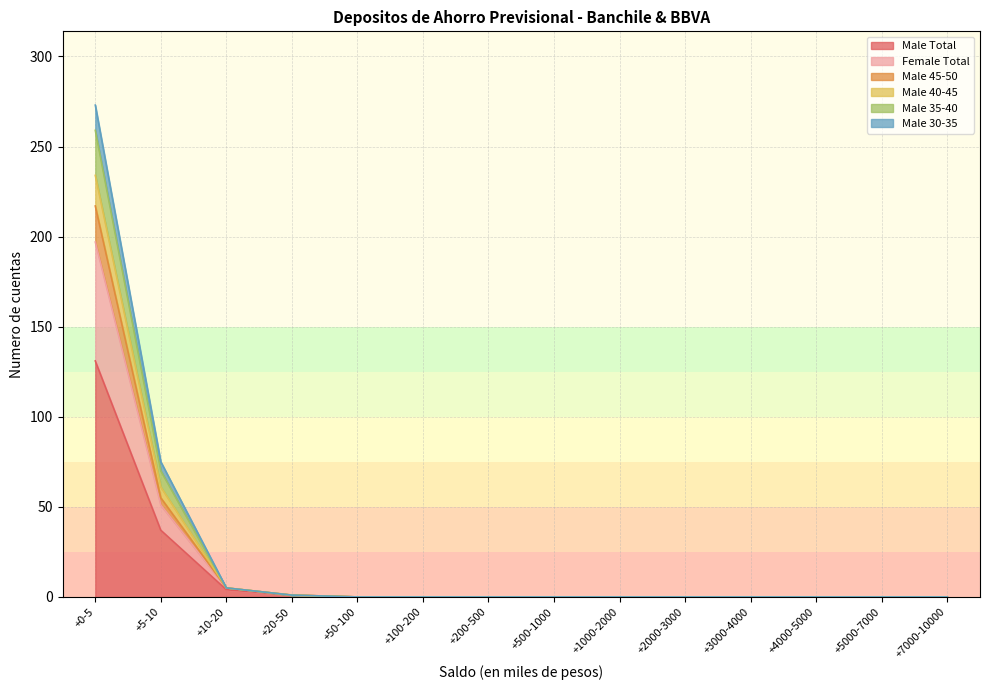

The Male Total series shows 0 at +500-1000. True or false?

True